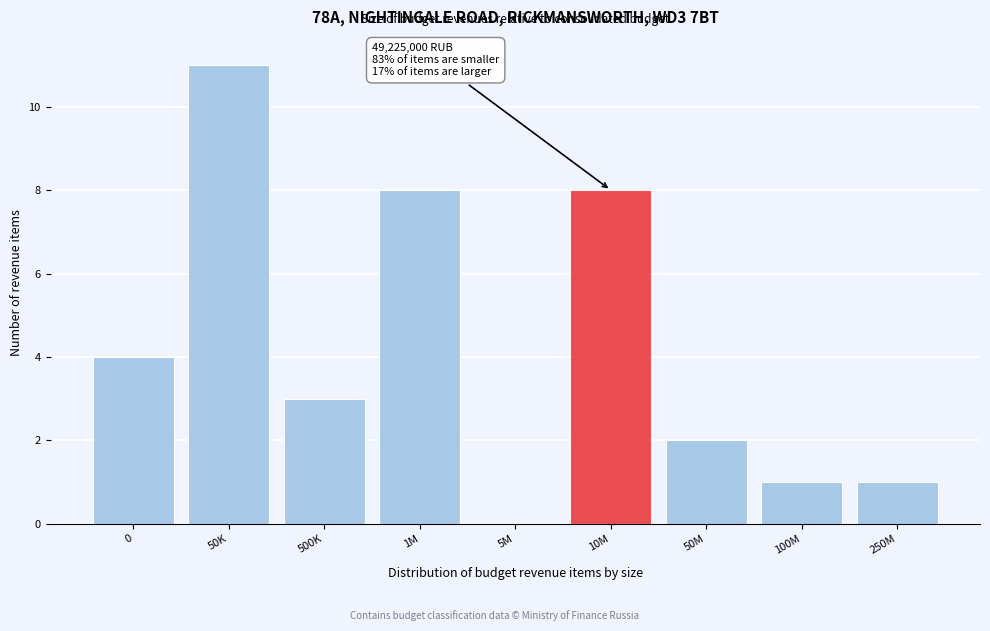

Reading left to right, transcribe all the data shown in this chart.

0=4	50K=11	500K=3	1M=8	5M=0	10M=8	50M=2	100M=1	250M=1